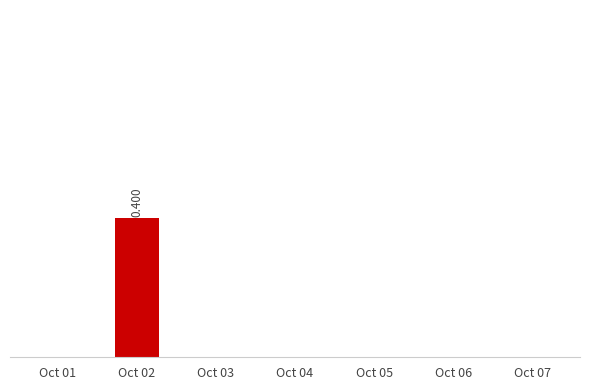

At which category does the chart reach its peak across all series?

Oct 02